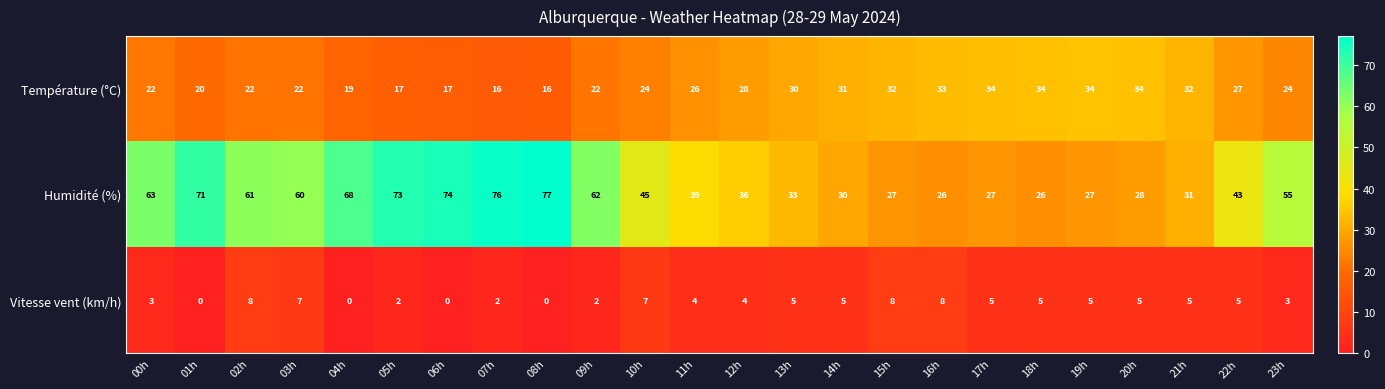

What is the sum of all Humidité (%) values?

1158